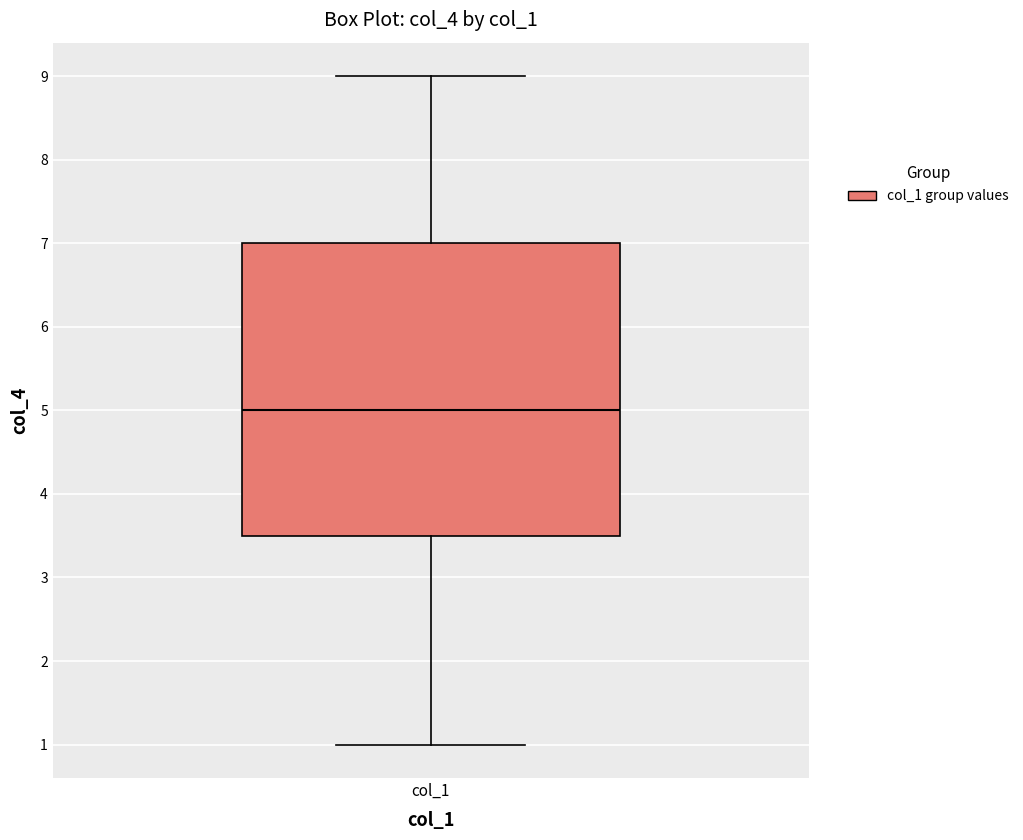

Where does the lower whisker of the box for col_1 end on the y-axis? The values are not printed on the chart, so give them approximately, as read against the axis.

1.0